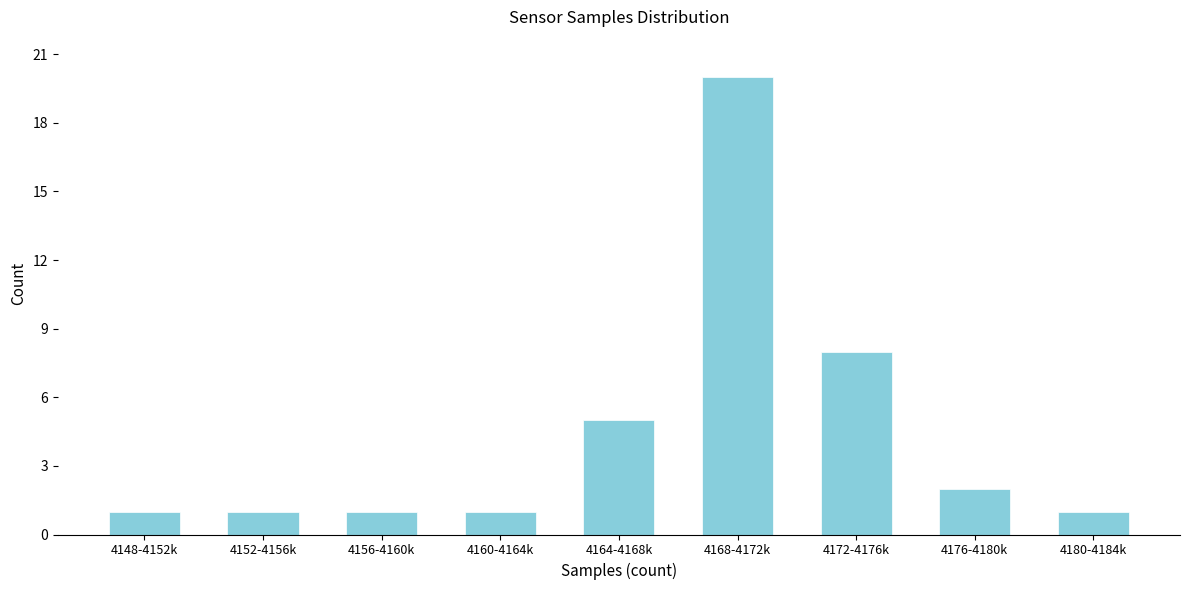

Reading left to right, list all the values displayed in this chart.

1	1	1	1	5	20	8	2	1